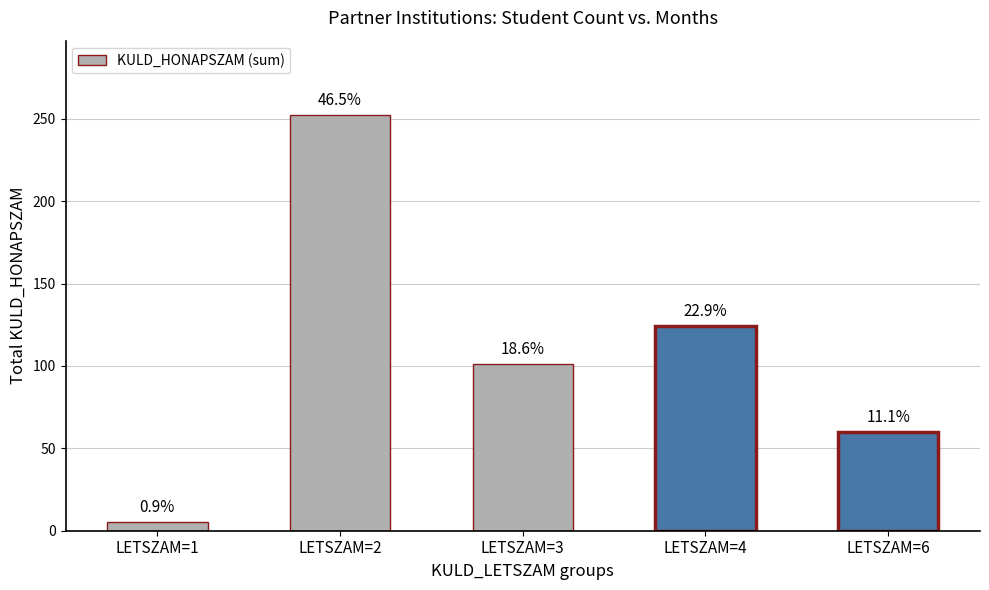

What is the ratio of the value at LETSZAM=6 to the value at LETSZAM=3?

0.6